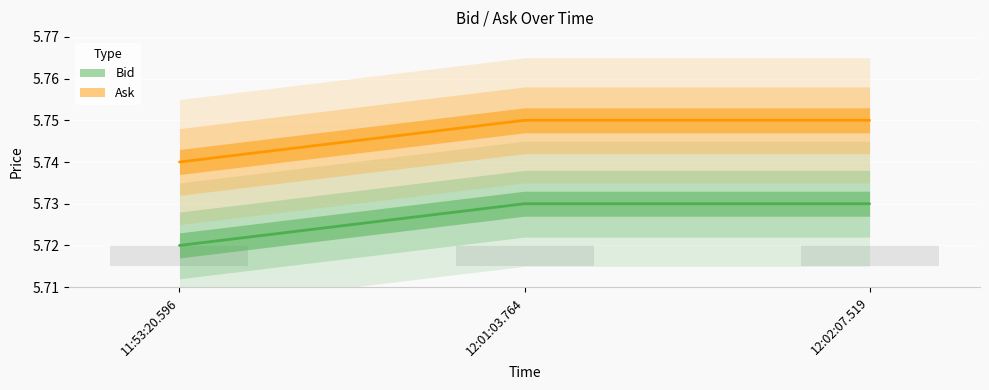

The Ask series shows 5.8 at 12:02:07.519. True or false?

True